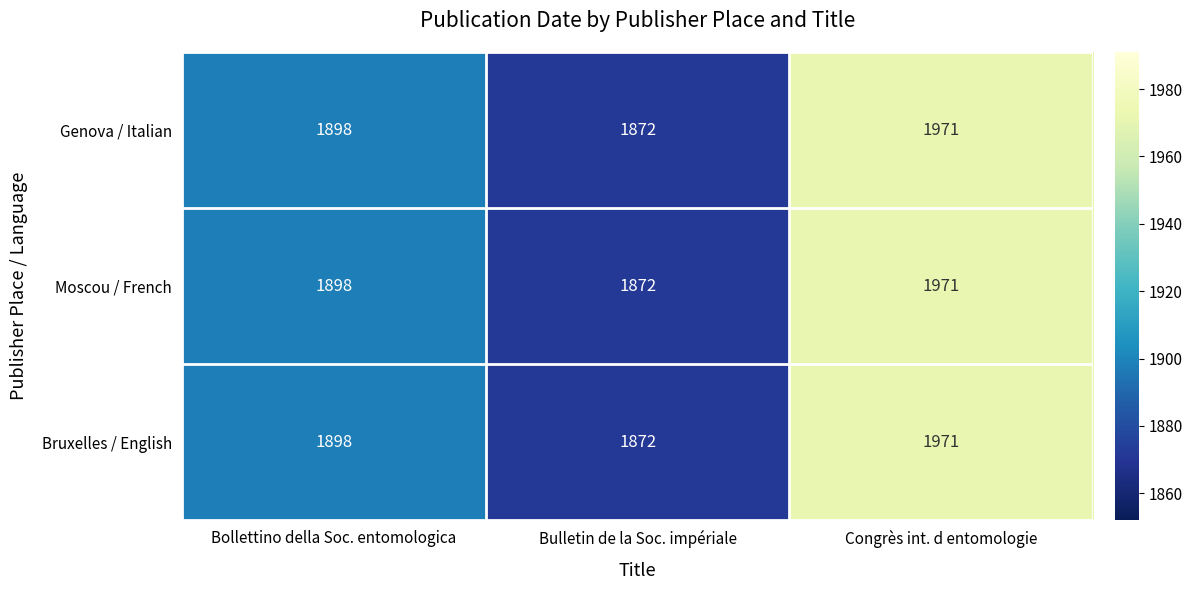

List the labels in order of Genova / Italian value, largest first.

Congrès int. d entomologie, Bollettino della Soc. entomologica, Bulletin de la Soc. impériale